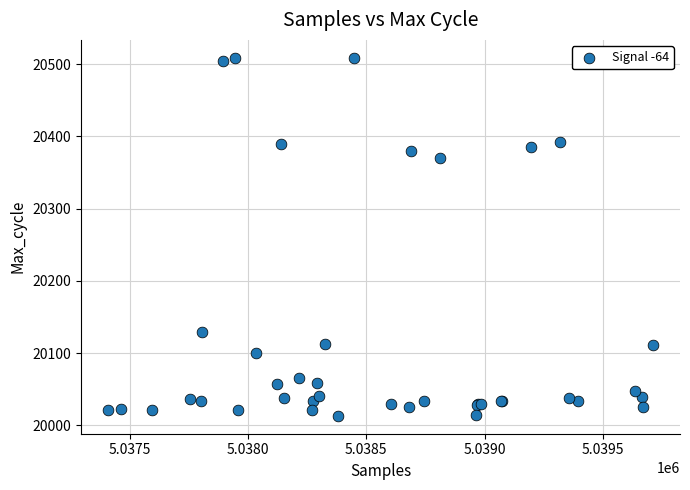

What Y value in the scatter plot is closest to 20261?

20370